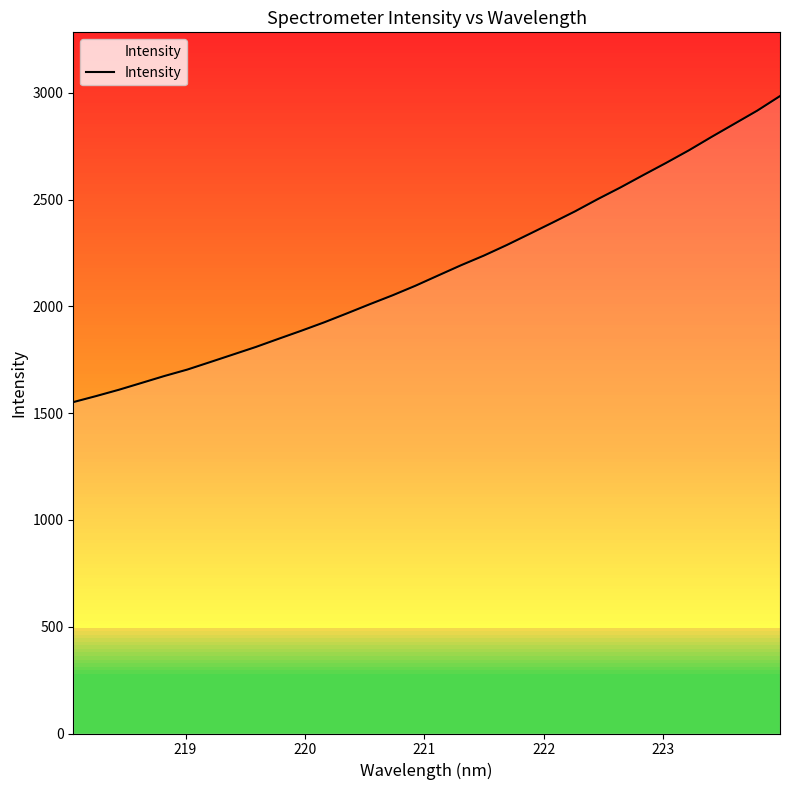

Reading left to right, extract all data points from this chart.

1551.4	1579.7	1609.3	1641.5	1673.9	1703.9	1738.9	1774.2	1809.6	1847.9	1885.7	1925.0	1967.0	2009.9	2051.6	2096.3	2144.4	2192.2	2237.3	2286.5	2338.6	2391.1	2444.4	2501.8	2556.6	2614.5	2671.4	2730.3	2793.3	2854.6	2916.0	2984.2